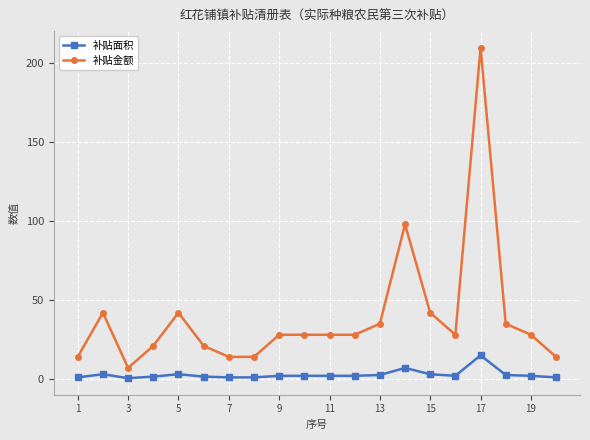

Does the chart display data point markers on the line(s)?

Yes